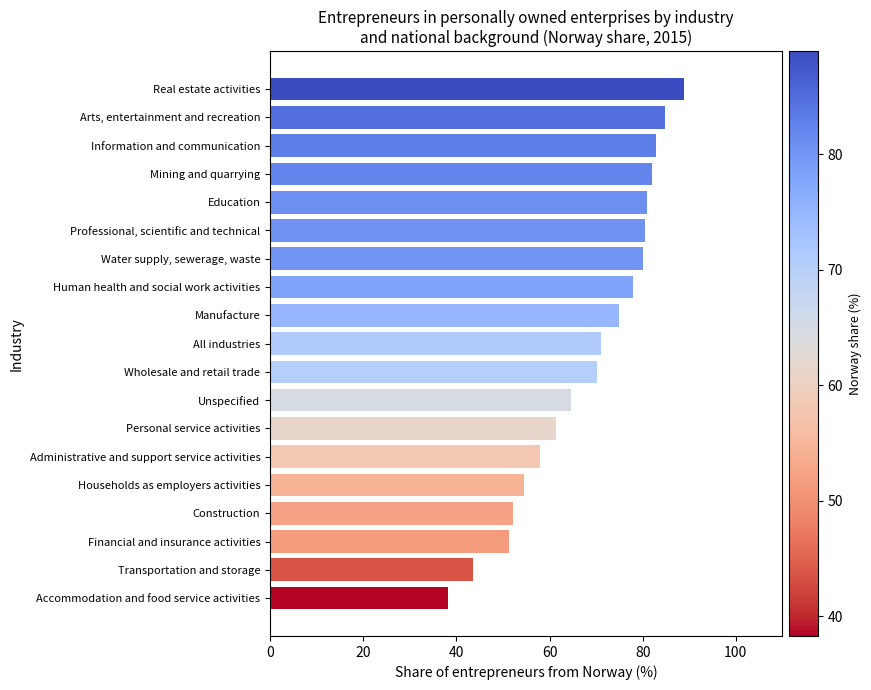

Which has a higher value, All industries or Human health and social work activities?

Human health and social work activities